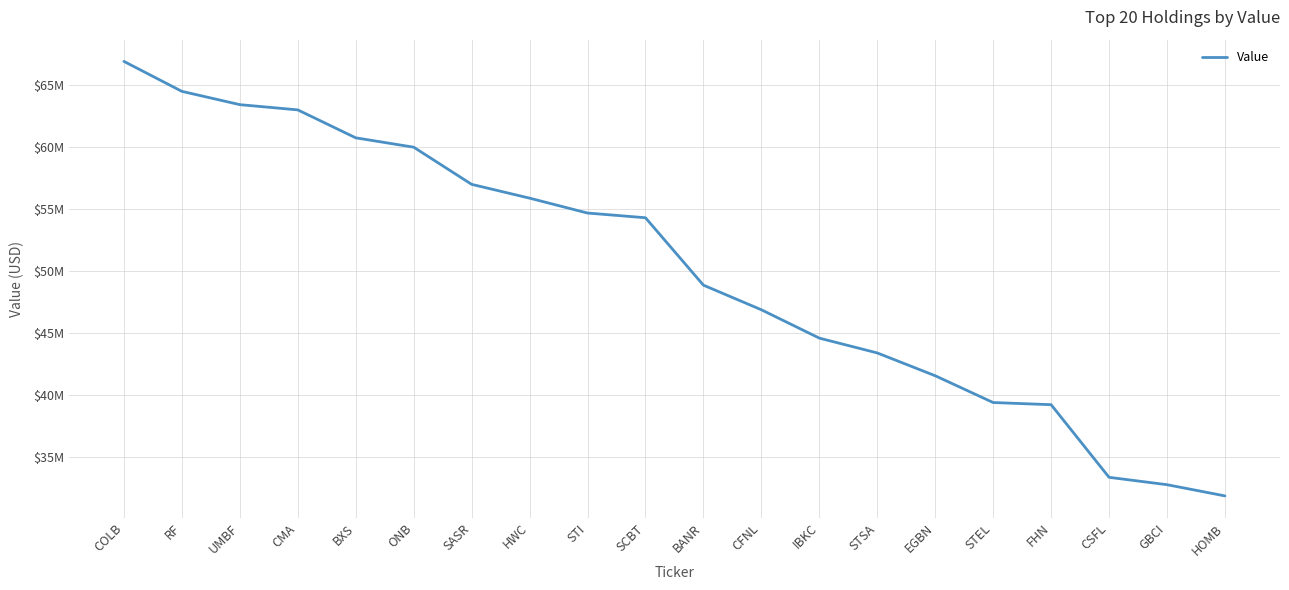

Reading left to right, transcribe all the data shown in this chart.

66946000	64524000	63448000	63026000	60766000	60010000	57006000	55890000	54686000	54306000	48856000	46866000	44574000	43376000	41532000	39366000	39192000	33320000	32724000	31818000